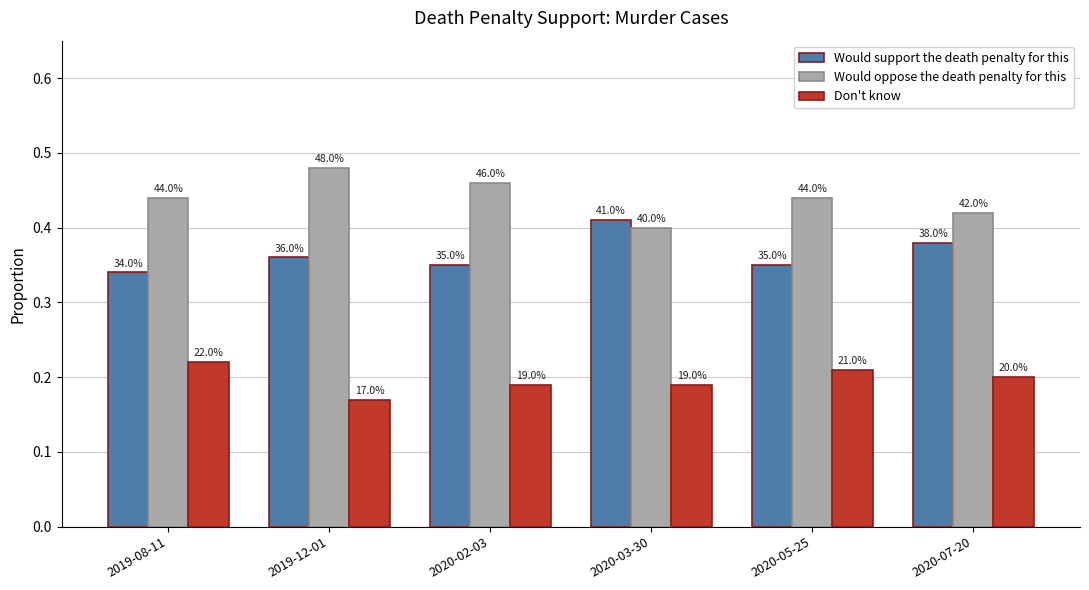

What is the average value of the Would support the death penalty for this series?

0.4